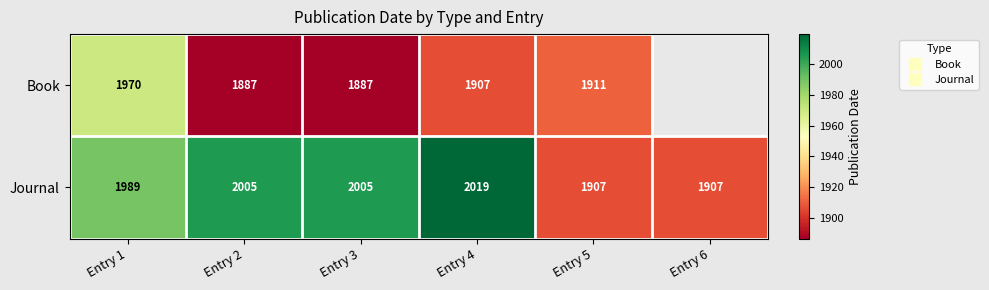

Count the Journal values in the range 1907 to 2005.

5